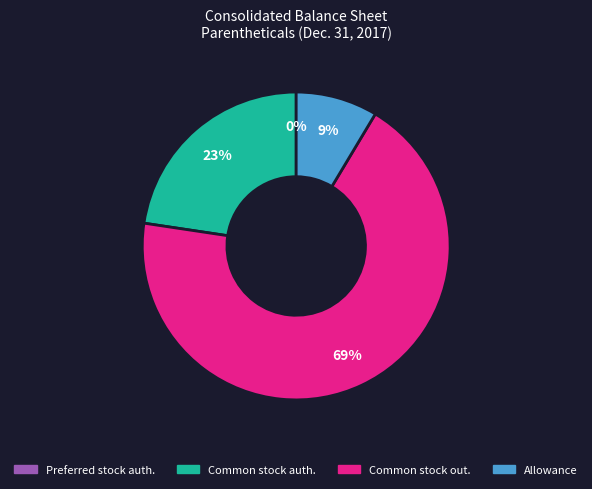

Is there a majority slice in this chart?

Yes